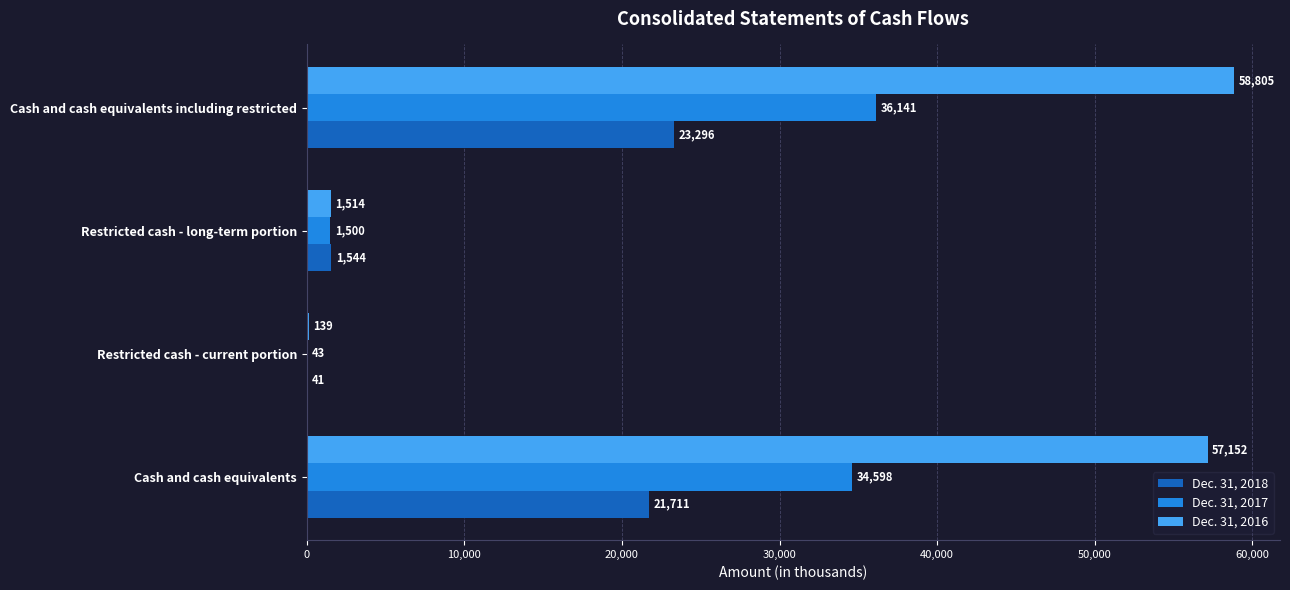

Which series changed the most between Restricted cash - current portion and Cash and cash equivalents including restricted?

Dec. 31, 2016